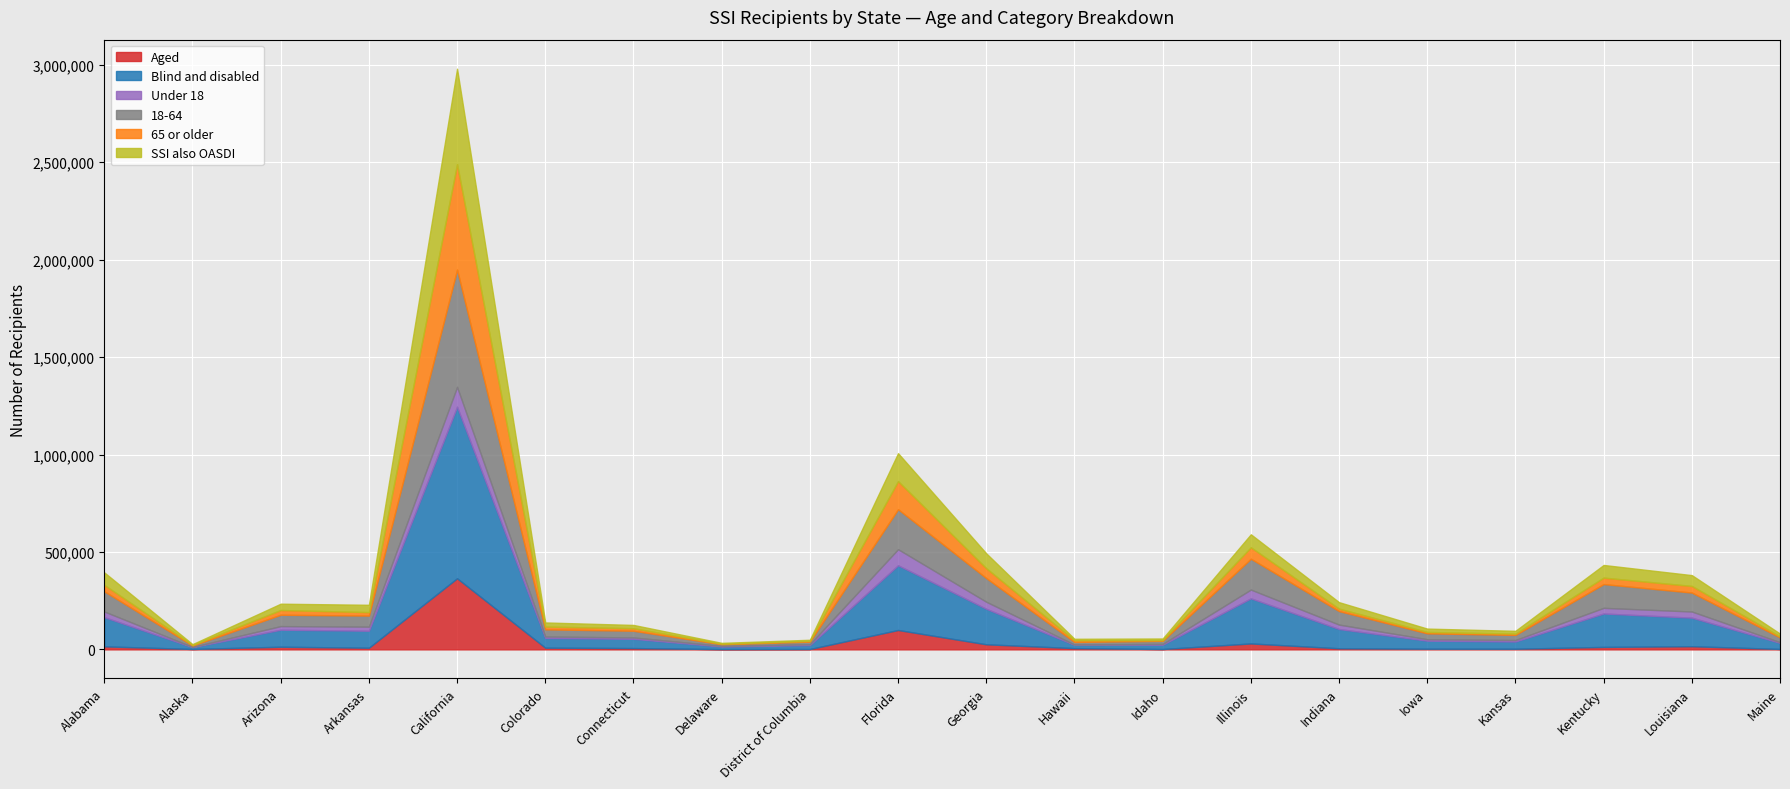

What is the sum of all SSI also OASDI values?

1178581